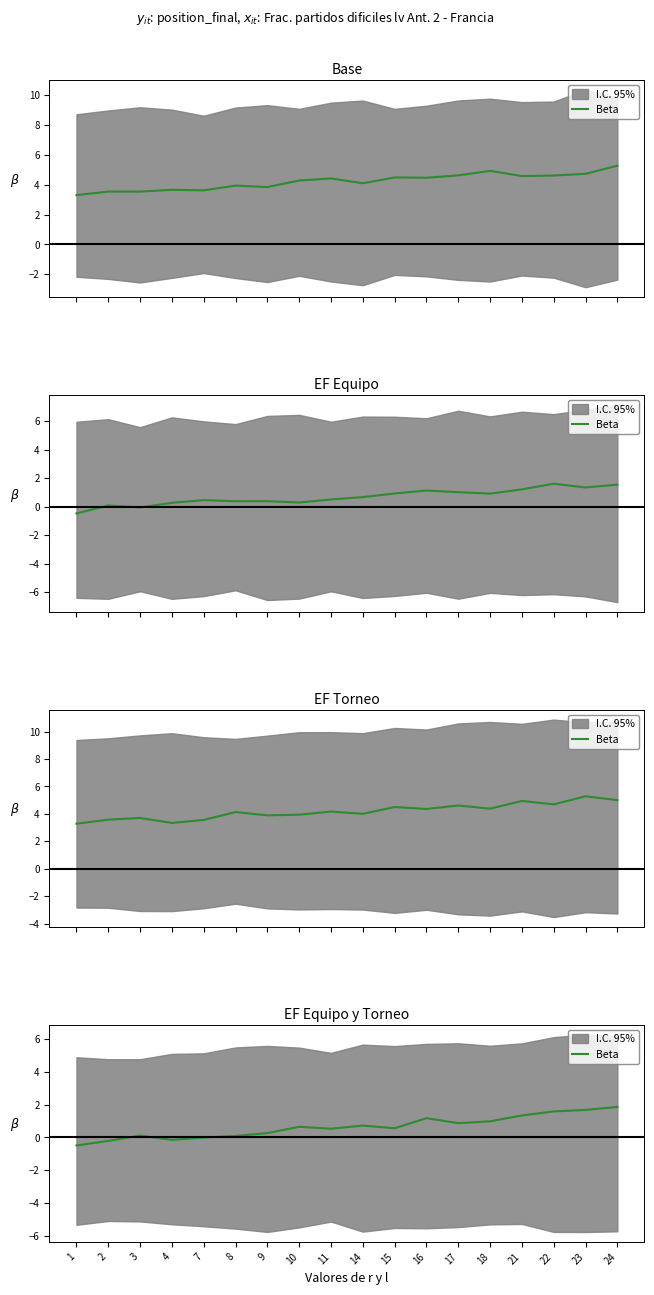

Reading right to left, list all the values displayed in this chart.

24=1.9	23=1.7	22=1.6	21=1.3	18=1.0	17=0.9	16=1.2	15=0.6	14=0.7	11=0.5	10=0.6	9=0.3	8=0.1	7=-0.0	4=-0.1	3=0.1	2=-0.2	1=-0.5